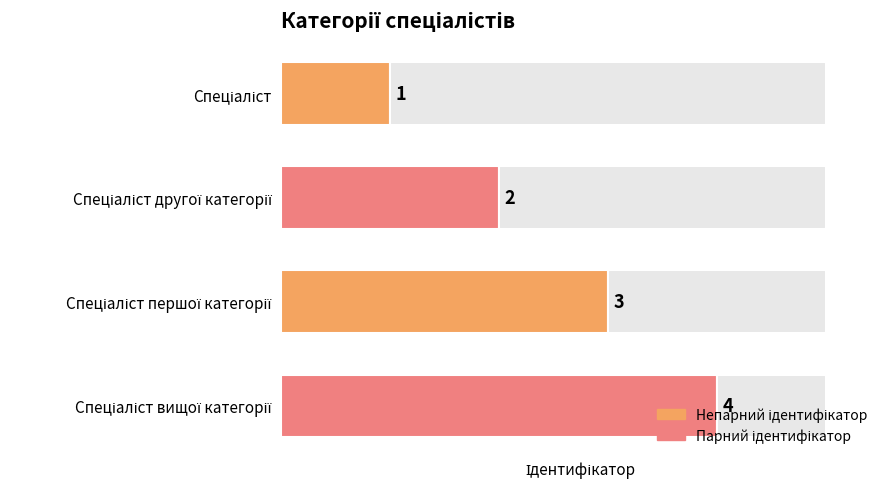

What is the minimum value shown in the chart?

1